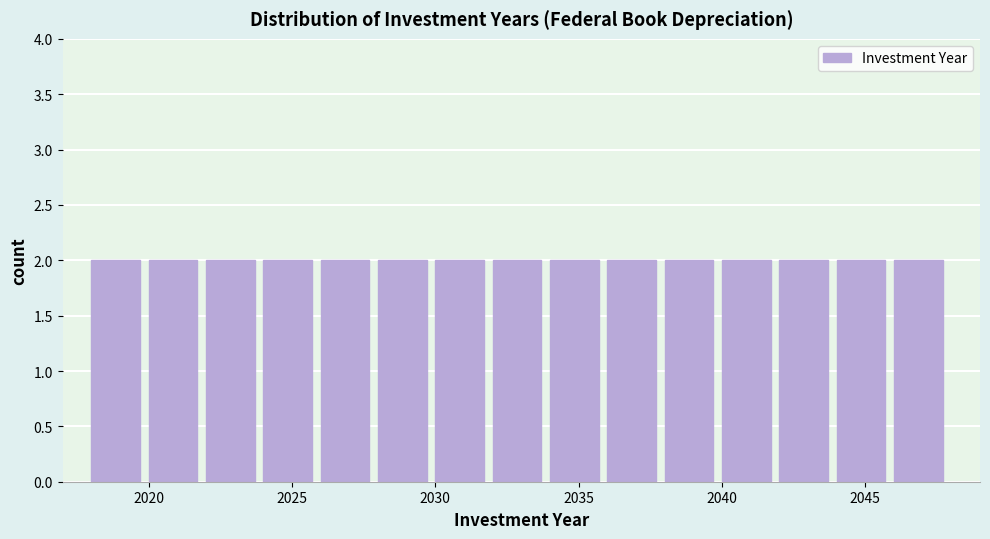

Reading left to right, list every bar in this chart as the range it spans on the x-axis followed by its height. The values are not printed on the chart, so give them approximately, as read against the axis.

2018 to 2020: 2
2020 to 2022: 2
2022 to 2024: 2
2024 to 2026: 2
2026 to 2028: 2
2028 to 2030: 2
2030 to 2032: 2
2032 to 2034: 2
2034 to 2036: 2
2036 to 2038: 2
2038 to 2040: 2
2040 to 2042: 2
2042 to 2044: 2
2044 to 2046: 2
2046 to 2048: 2